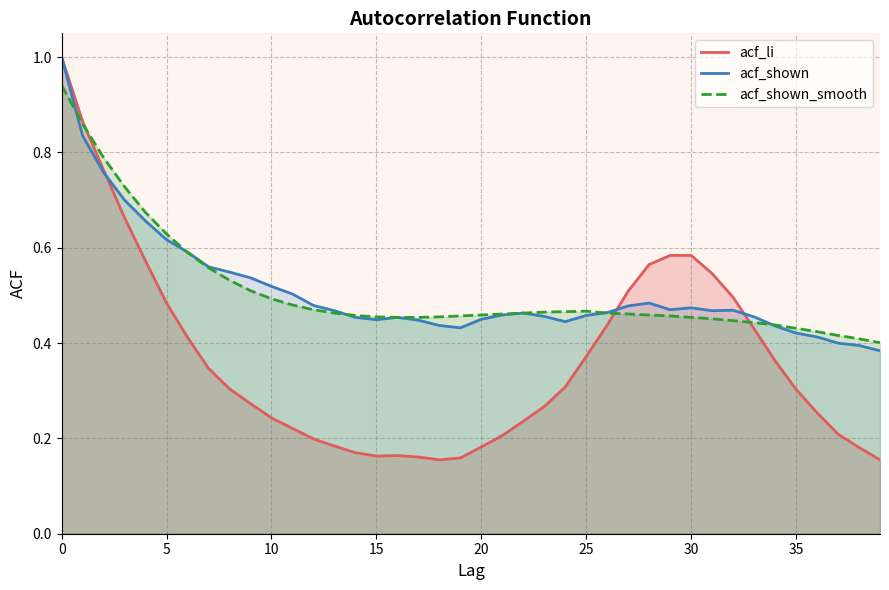

The acf_li series shows 0.2 at 17. True or false?

True